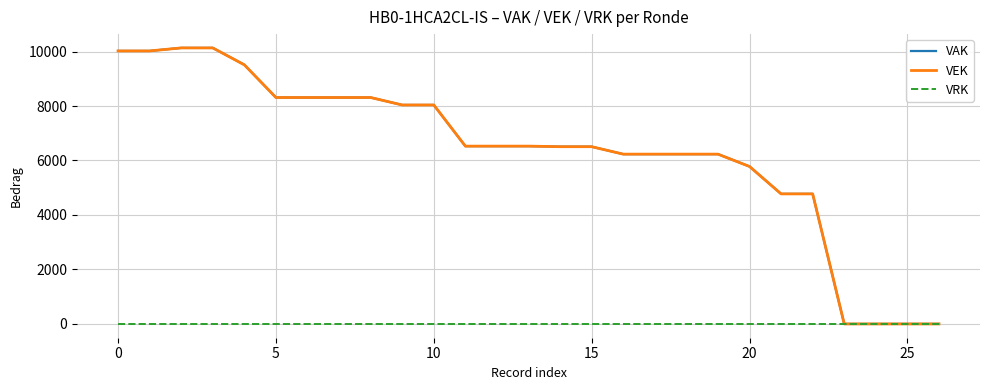

Does the chart display data point markers on the line(s)?

No